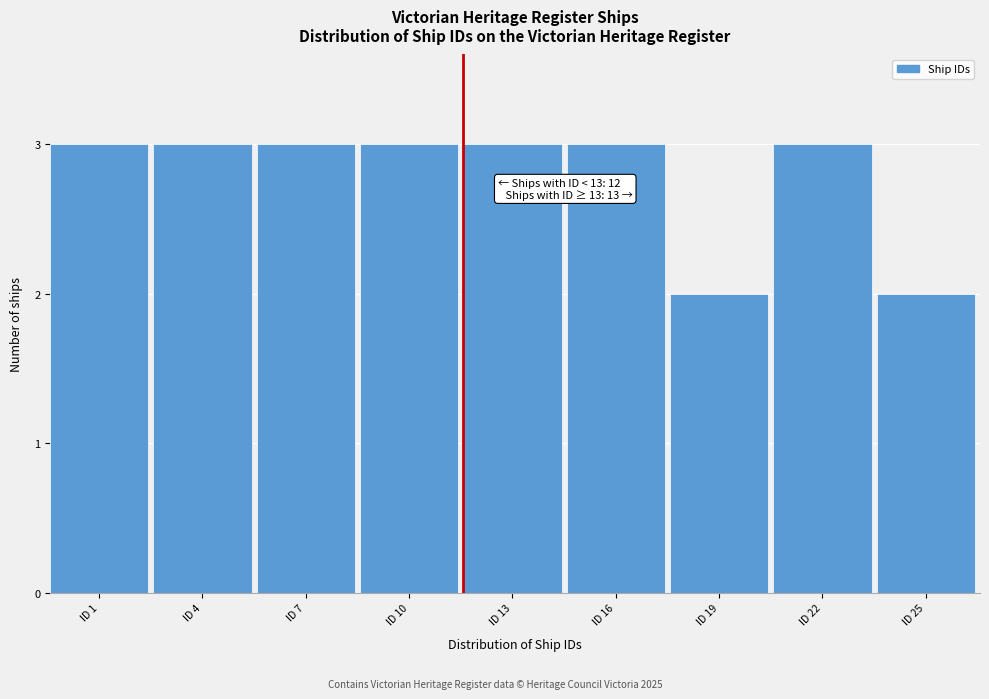

Reading left to right, extract all data points from this chart.

3	3	3	3	3	3	2	3	2